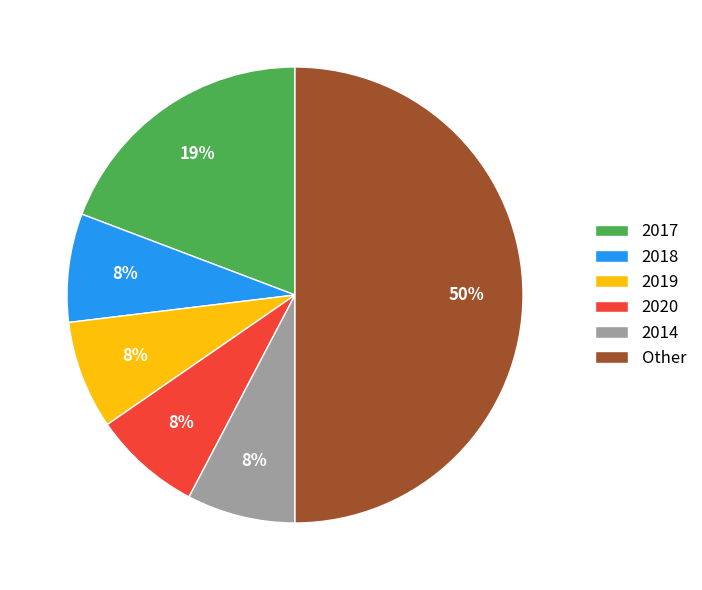

The 2018 slice represents 22% of the pie. True or false?

False